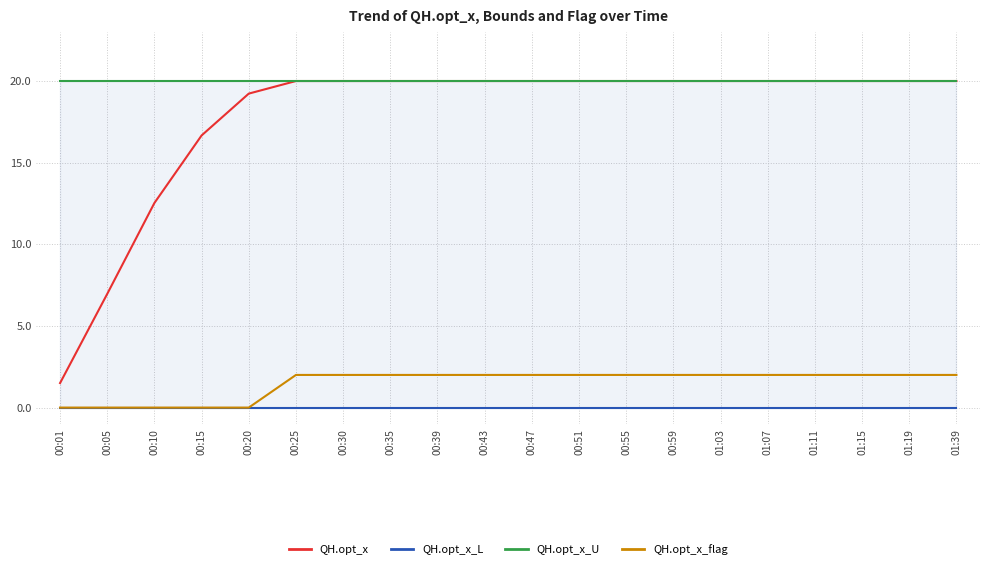

True or false: QH.opt_x and QH.opt_x_U intersect in this chart.

False